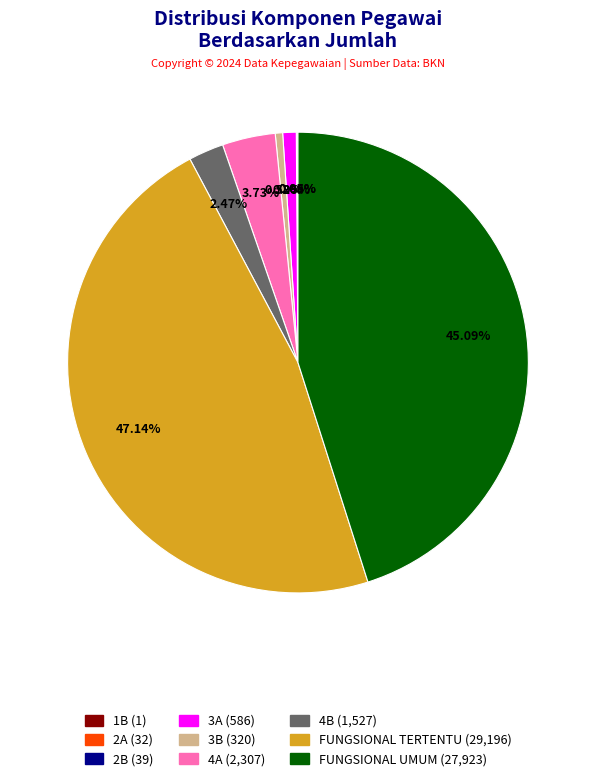

What is the ratio of the value at 4A to the value at 3A?

3.9